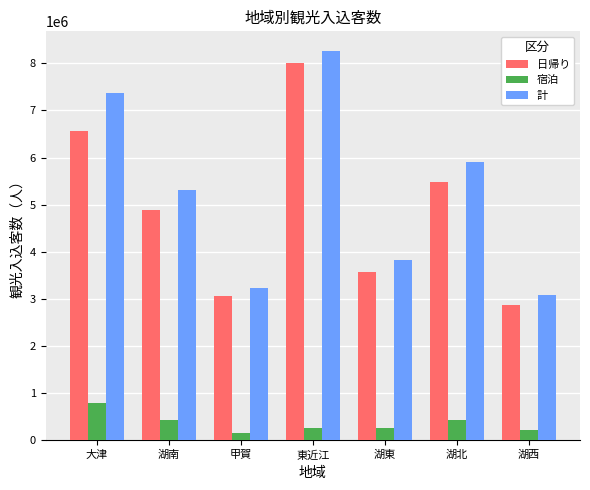

At 東近江, list the series in order from largest to smallest.

計, 日帰り, 宿泊